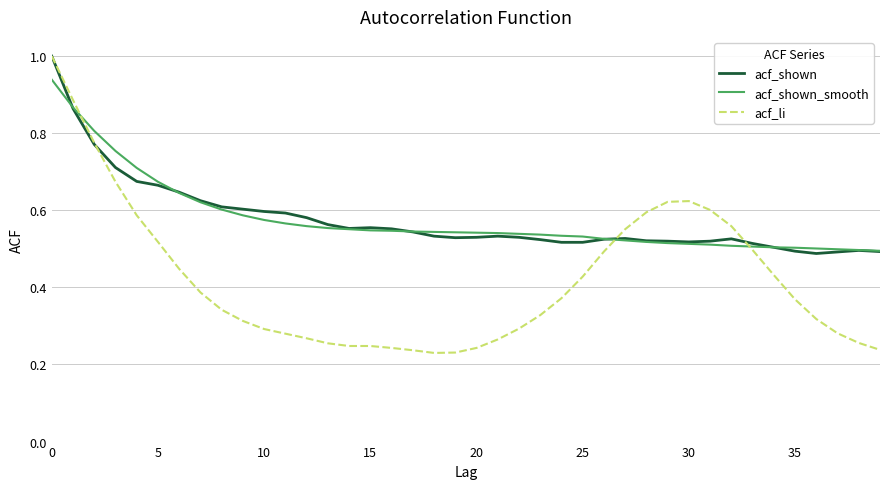

What is the maximum value shown in the chart?

1.0